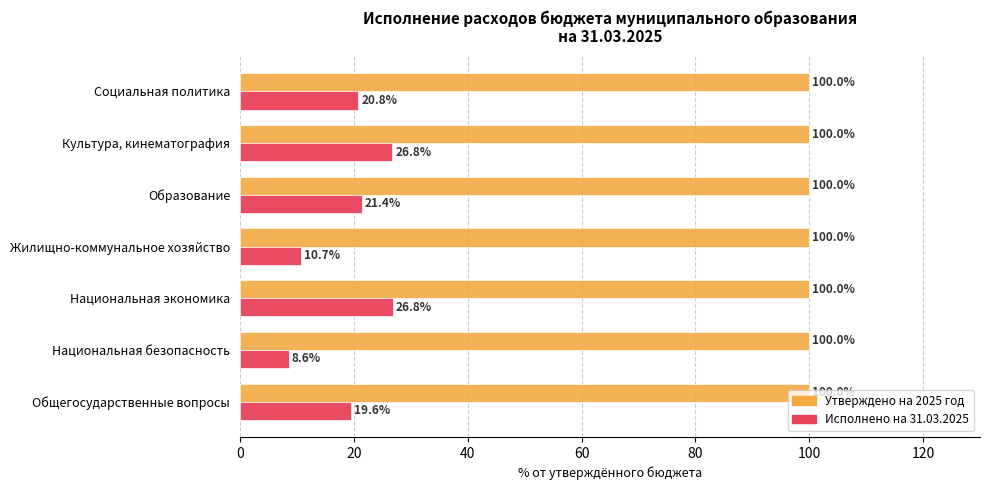

List the series in order of their peak value, lowest first.

Исполнено на 31.03.2025, Утверждено на 2025 год